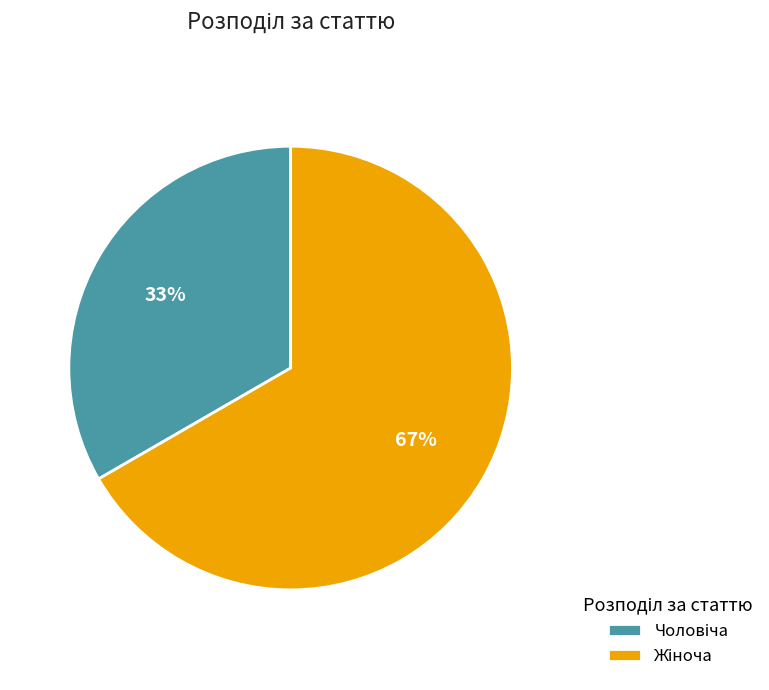

Count the number of slices in the pie.

2